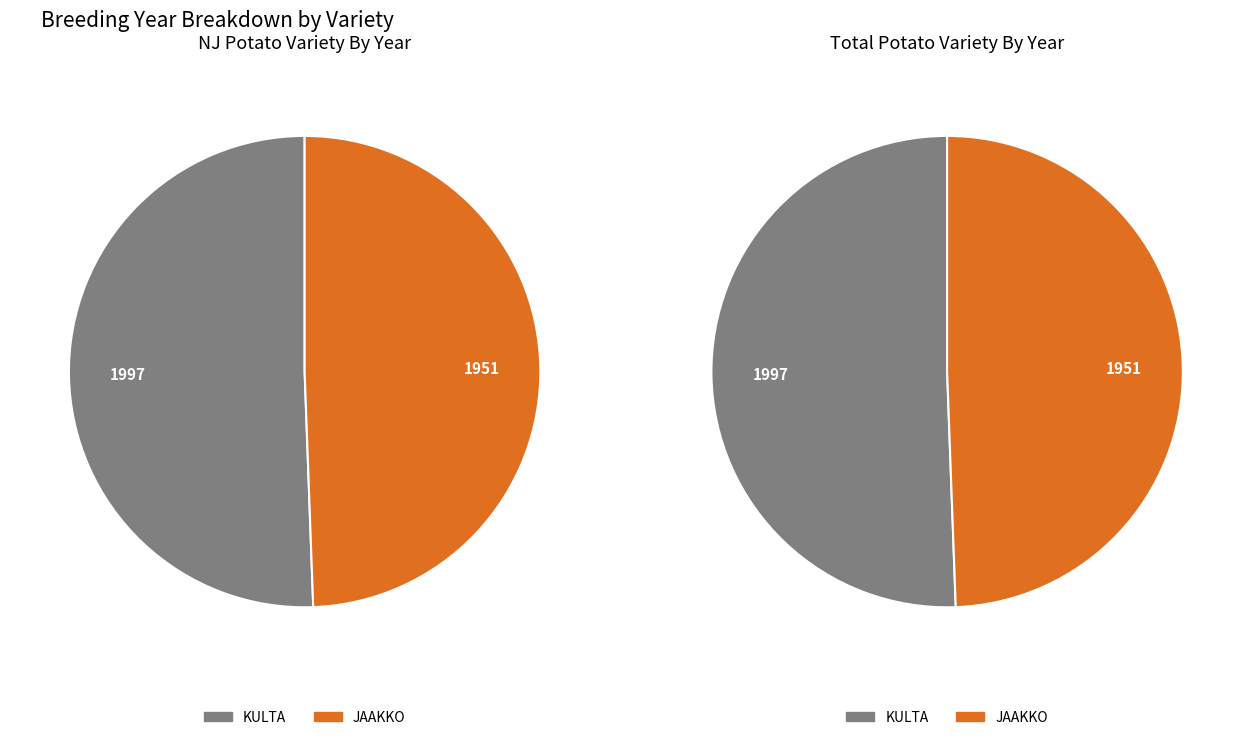

What is the largest slice in the pie chart?

KULTA